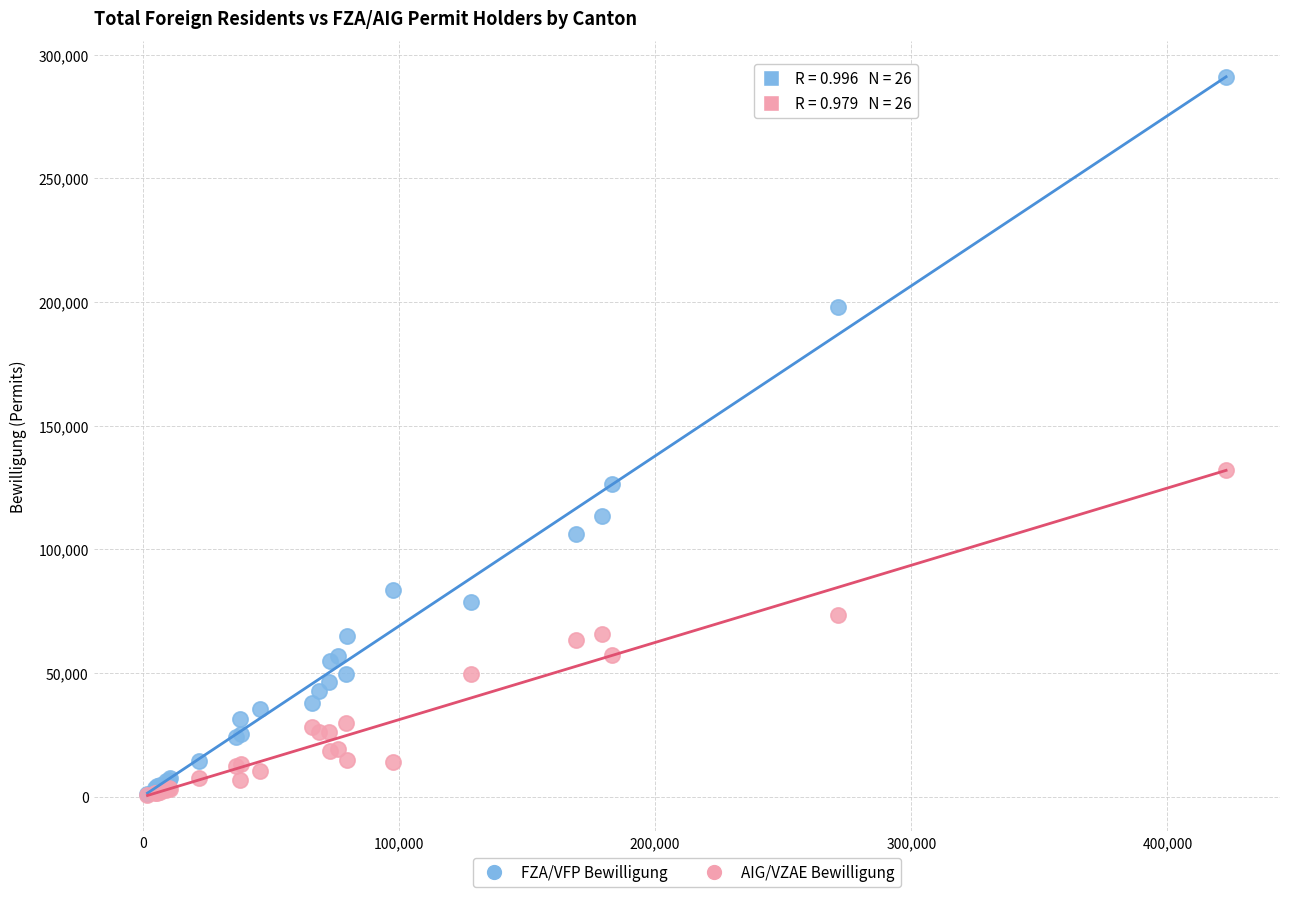

What are all the series names shown in the legend?

FZA/VFP Bewilligung, AIG/VZAE Bewilligung